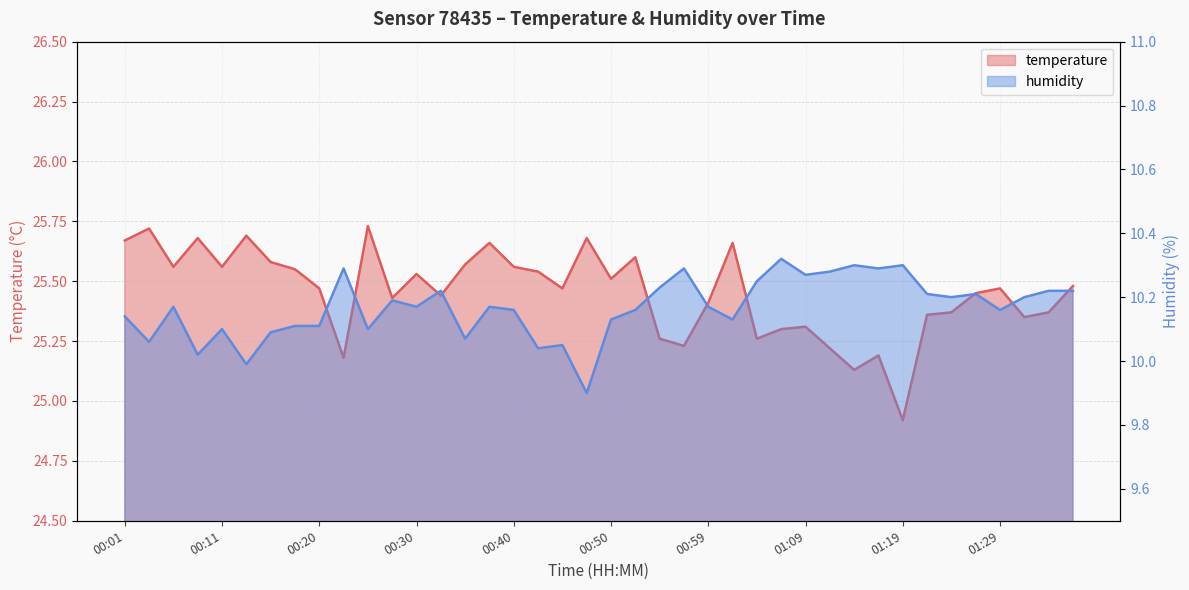

The value of humidity at 00:25 is 2.2. True or false?

False